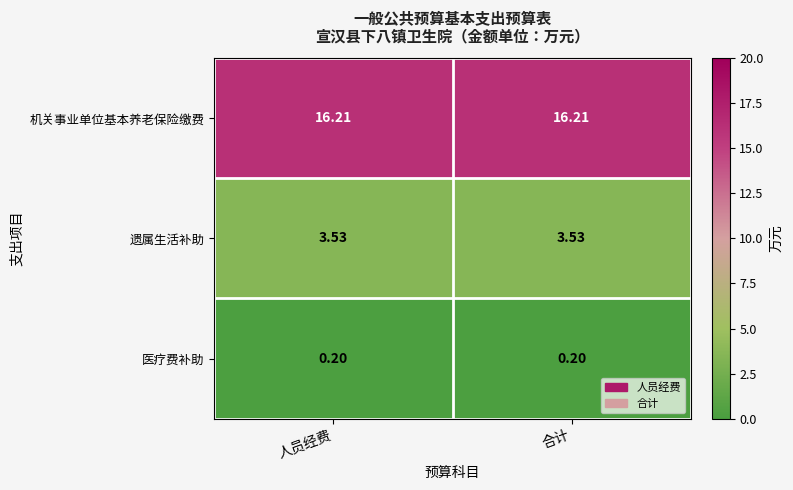

List the series in order of their peak value, lowest first.

医疗费补助, 遗属生活补助, 机关事业单位基本养老保险缴费